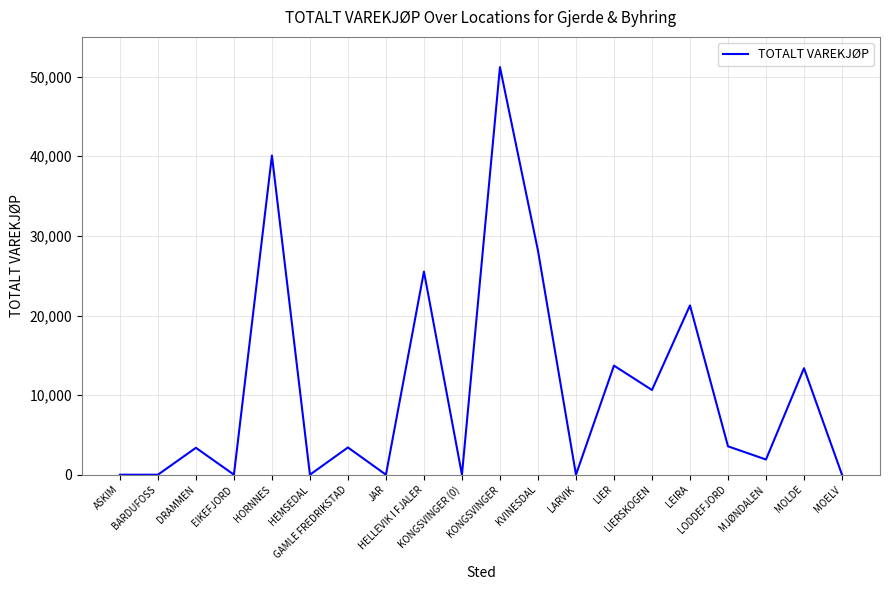

Read the value at MJØNDALEN, to the nearest 100.

1900